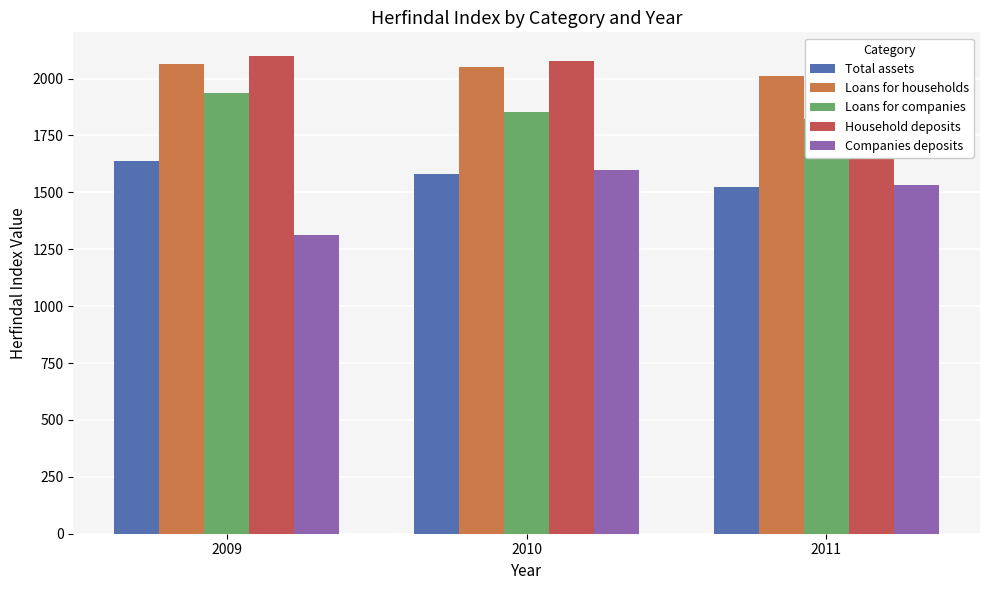

What is the difference between the Companies deposits values at 2009 and 2011?

219.6